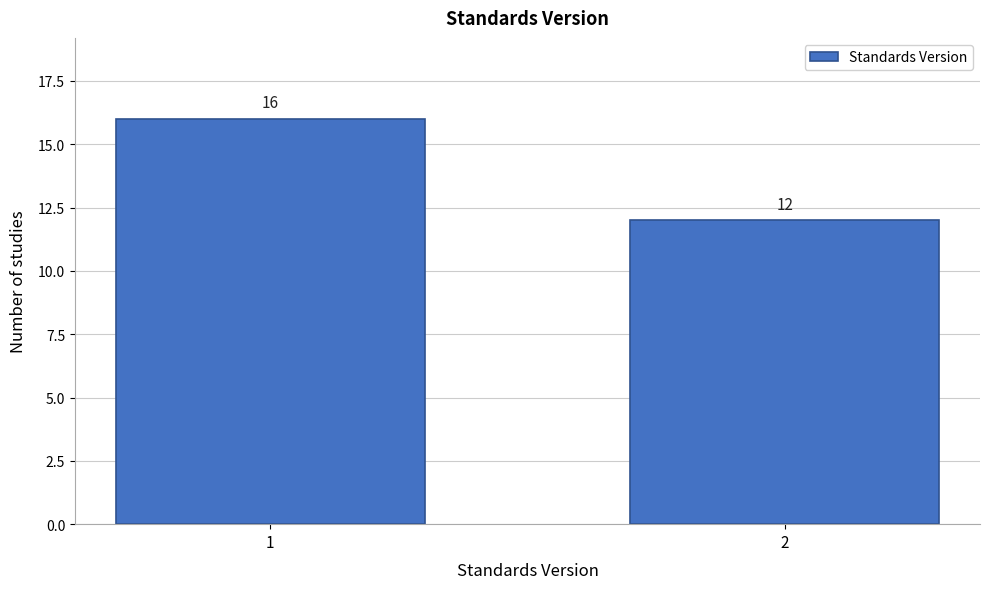

Reading right to left, transcribe all the data shown in this chart.

12	16